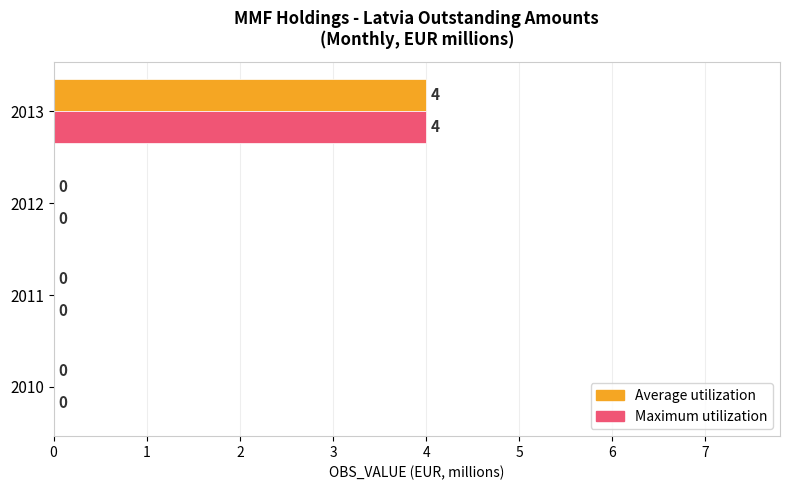

What is the sum of all Maximum utilization values?

4